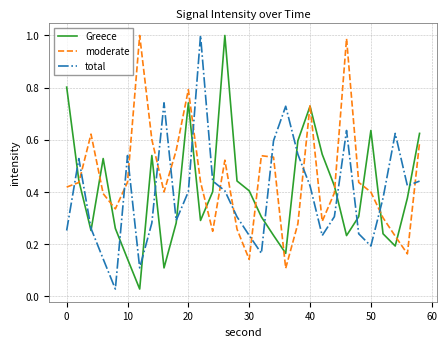

Which series has the largest total across all categories?

moderate